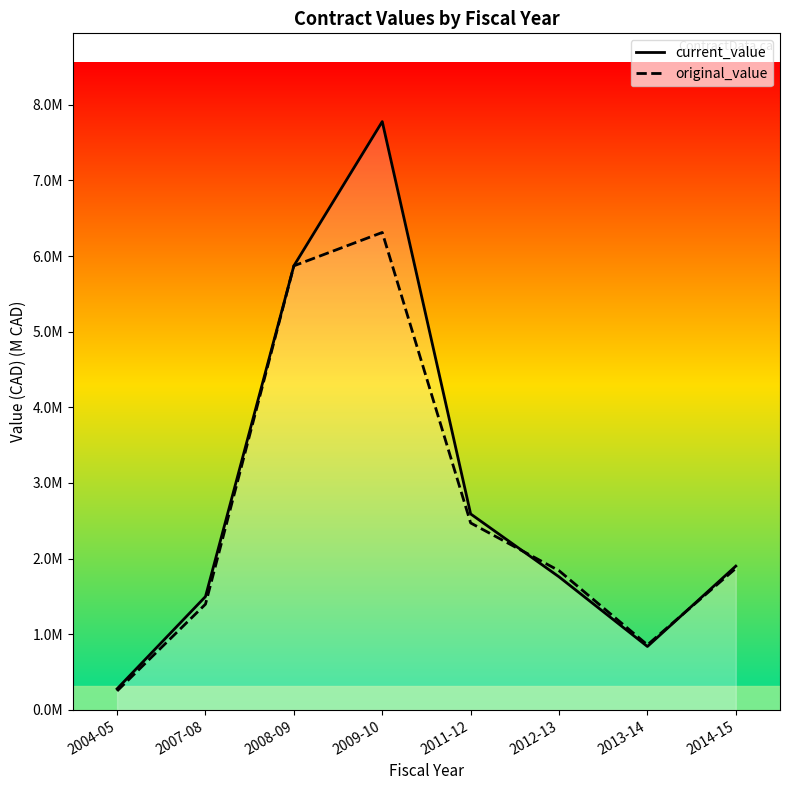

True or false: original_value and current_value cross at least once.

True